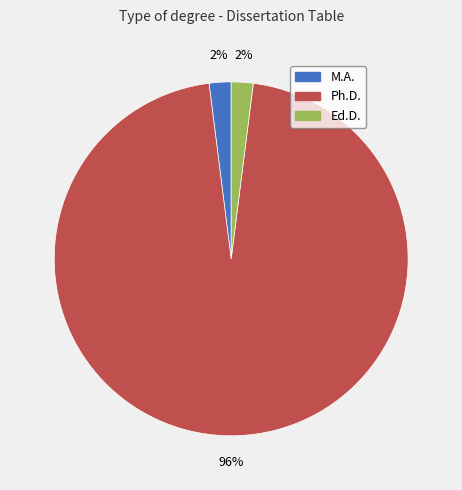

To the nearest percent, what is the combined percentage of Ph.D. and M.A.?

98%